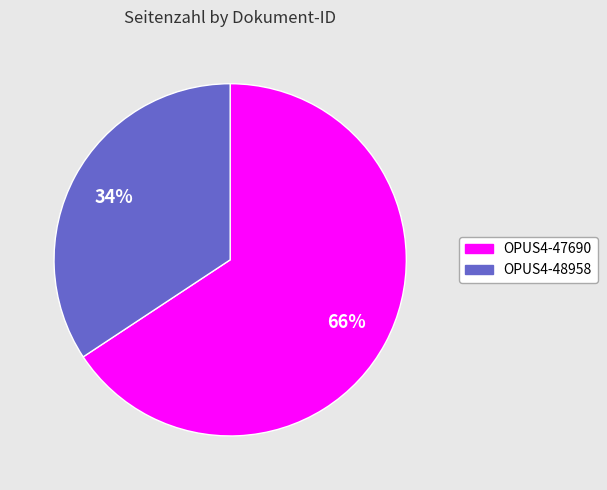

To the nearest percent, what percentage of the pie is OPUS4-47690?

66%